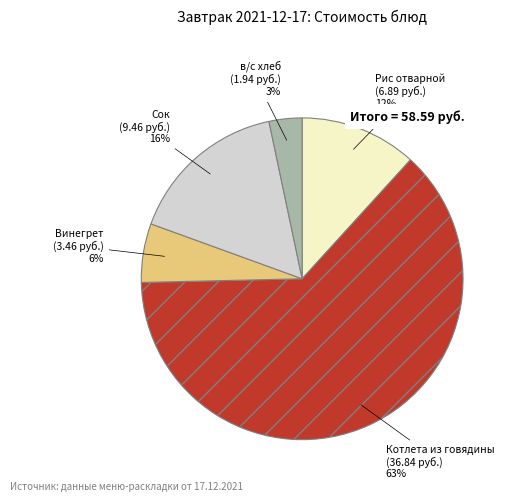

Combined, do Сок and Винегрет account for over 50%?

No